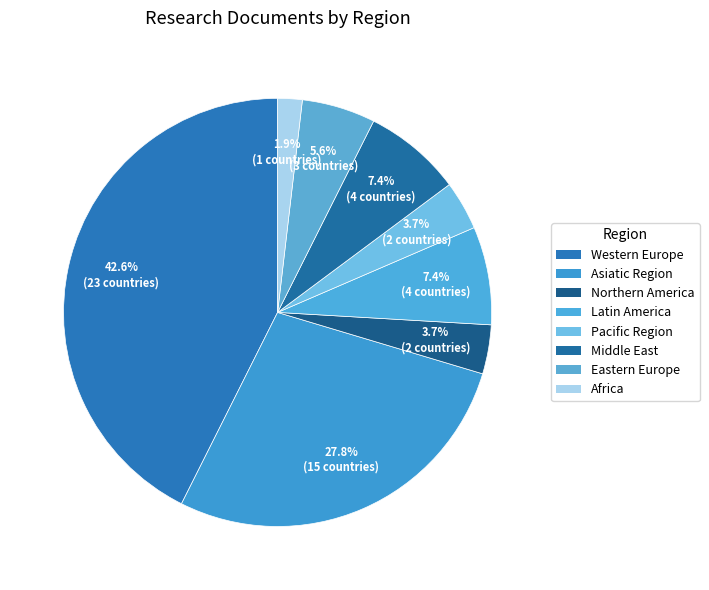

How much of the chart is everything except Latin America?

92.6%